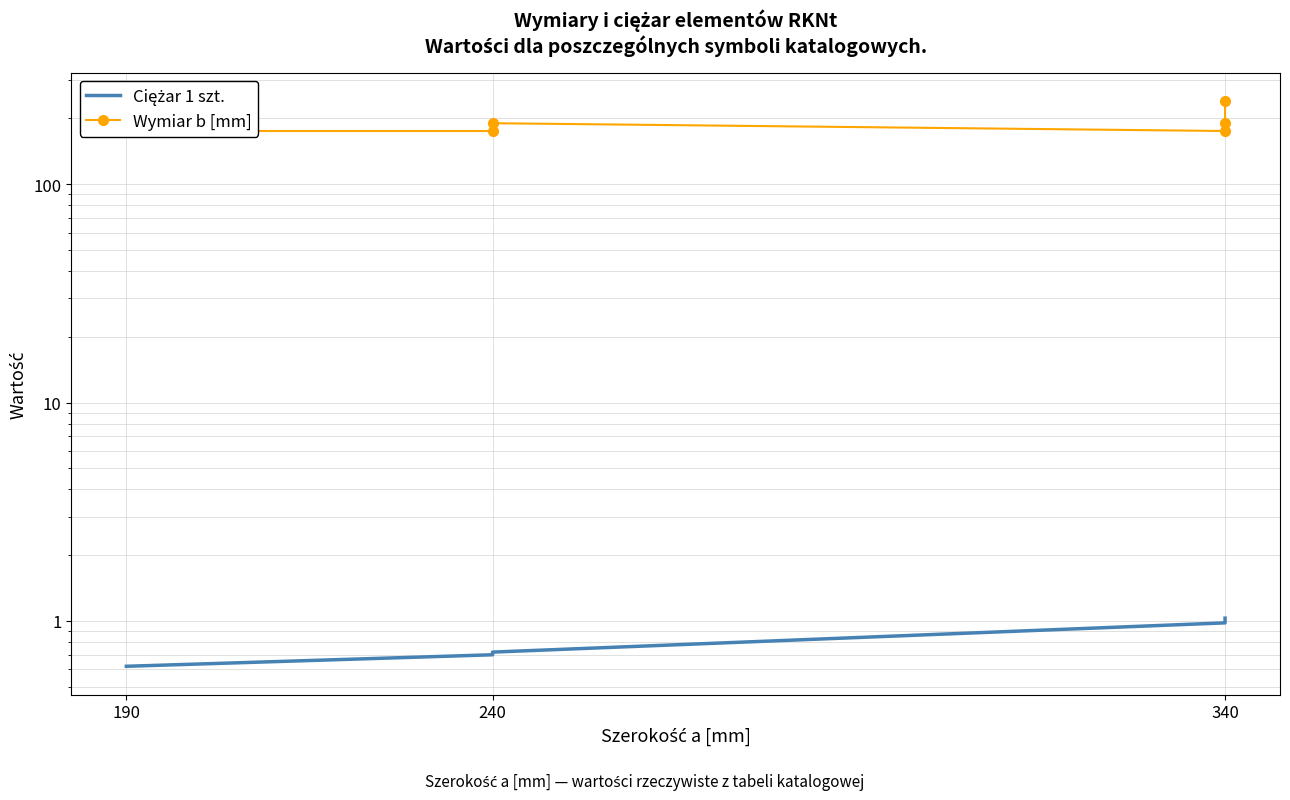

Which label corresponds to the smallest value in the chart?

190